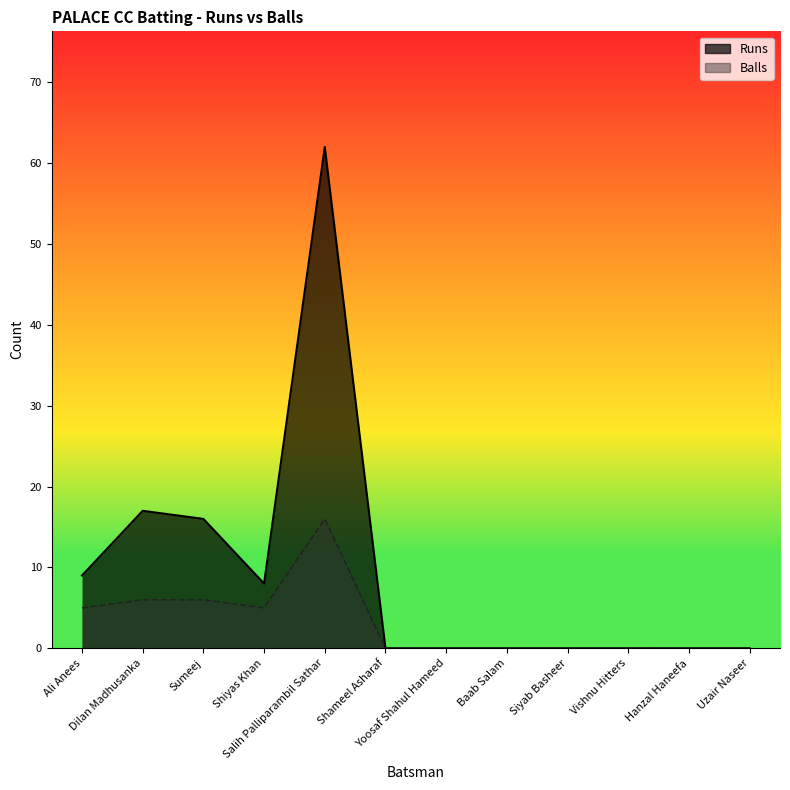

At which category does Balls reach its first local valley?

Shiyas Khan